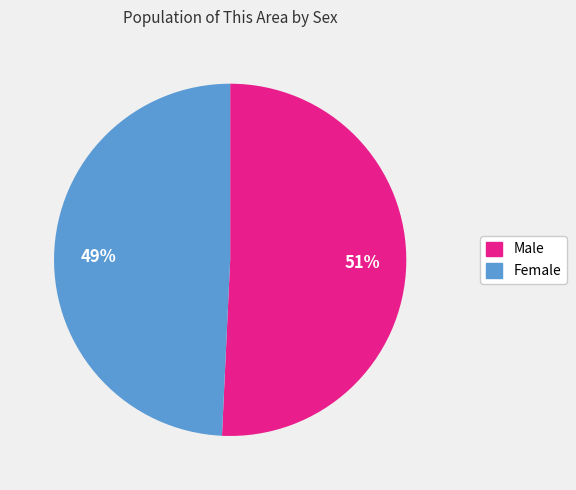

Combined, do Male and Female account for over 50%?

Yes